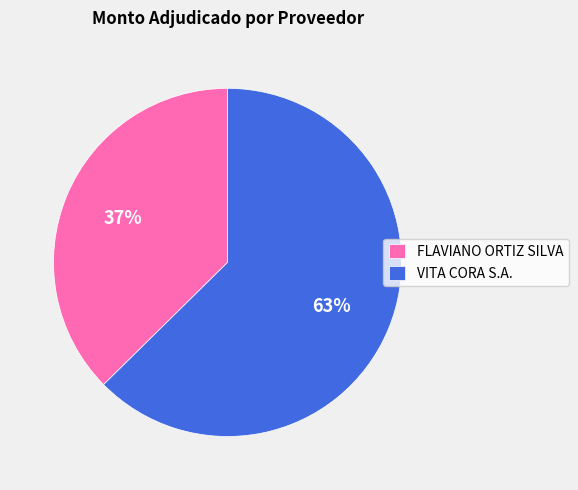

Rank the categories by value from lowest to highest.

FLAVIANO ORTIZ SILVA, VITA CORA S.A.